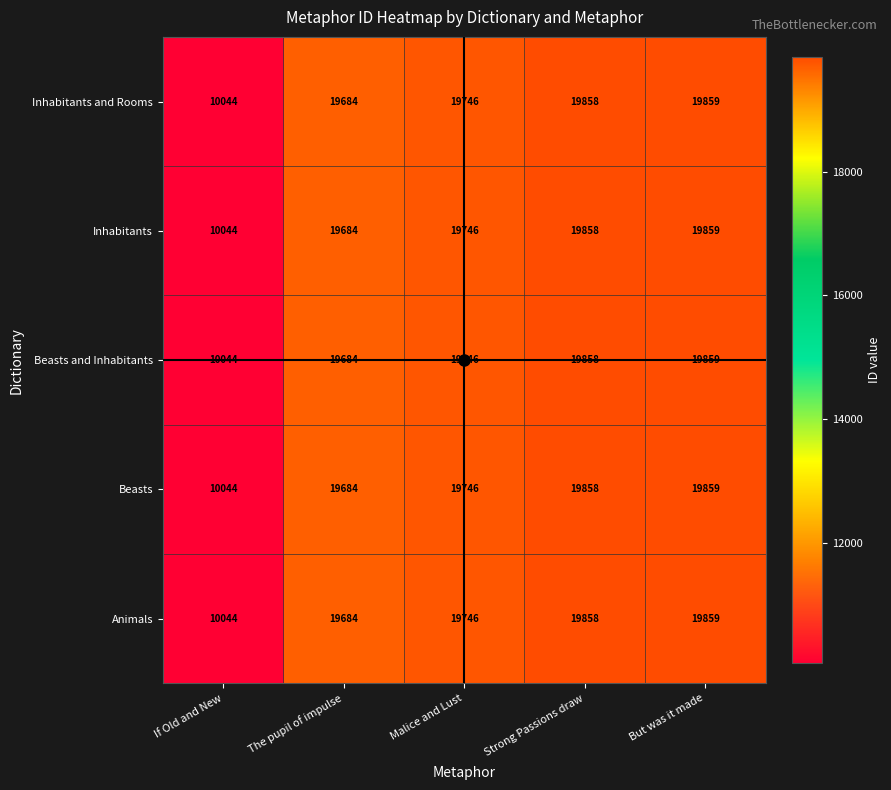

What is the difference between the maximum and minimum values in the Beasts and Inhabitants series?

9815